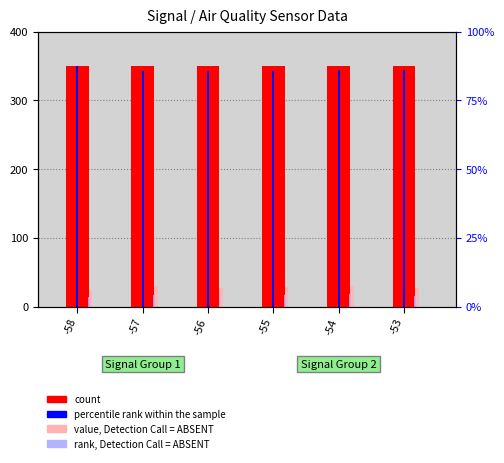

Rank the categories by count value from lowest to highest.

-58, -53, -54, -57, -55, -56